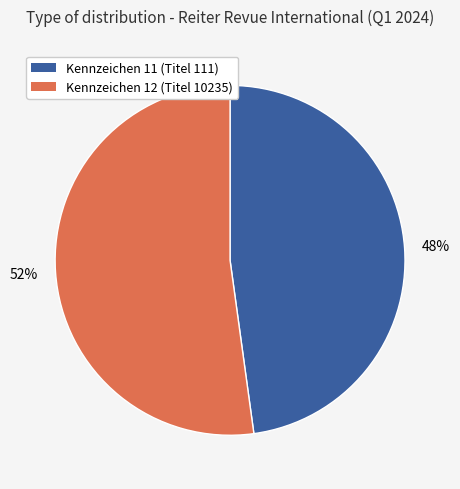

To the nearest percent, what is the average slice percentage?

50%